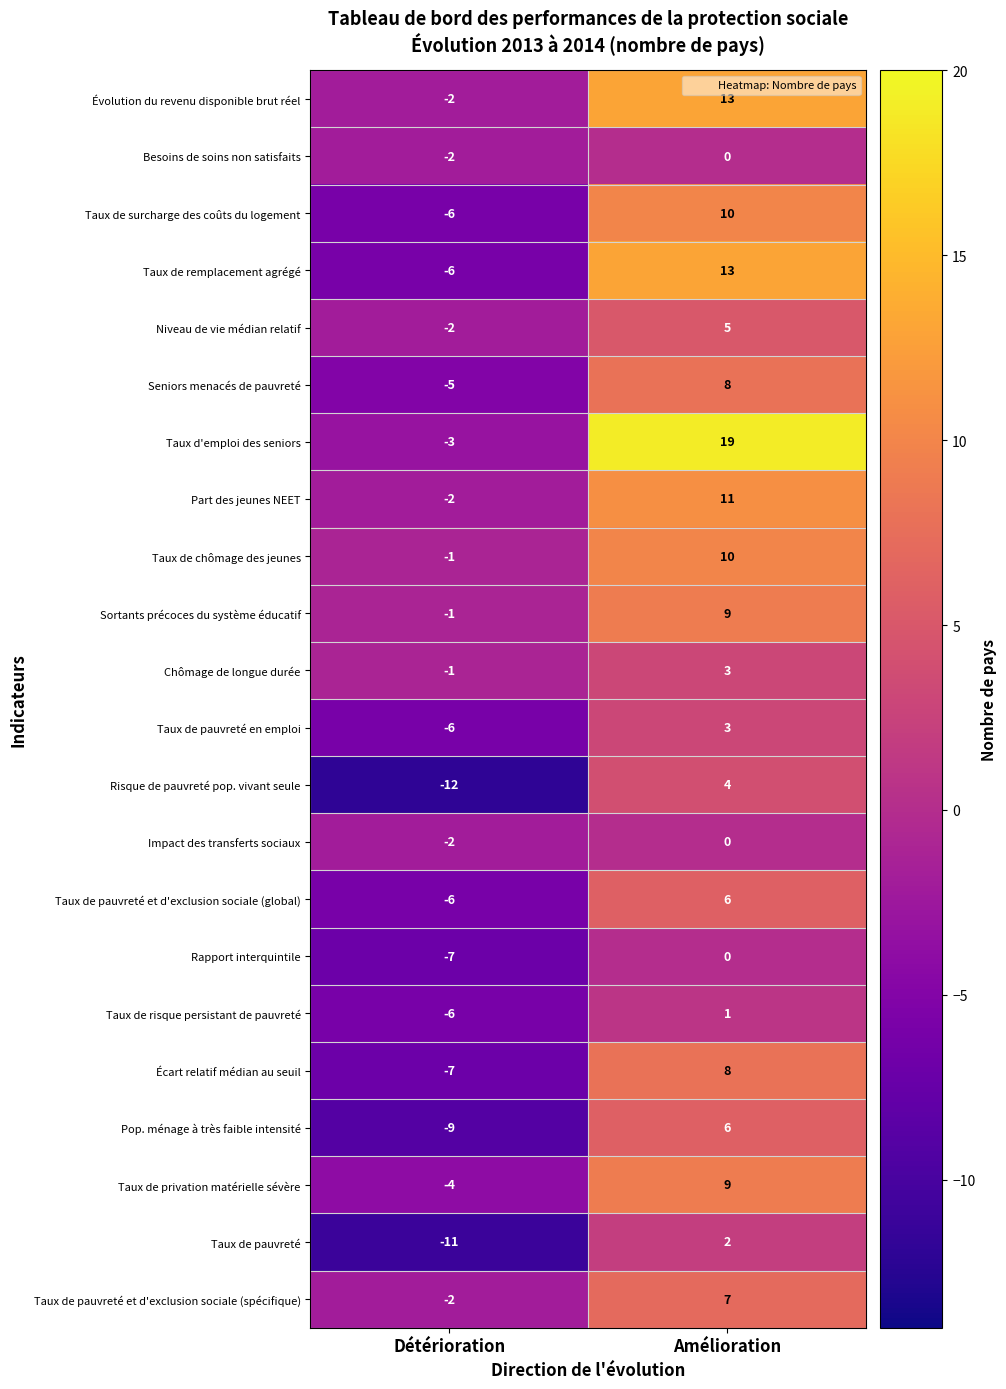

Which series has the largest total across all categories?

Taux d'emploi des seniors